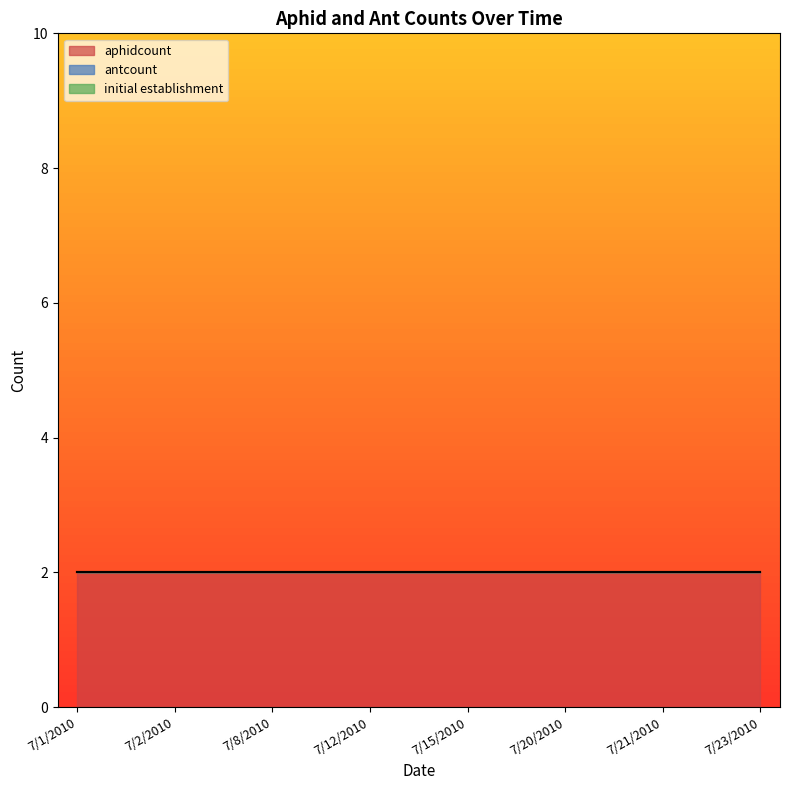

Is it true that initial establishment equals 0 at 7/15/2010?

True